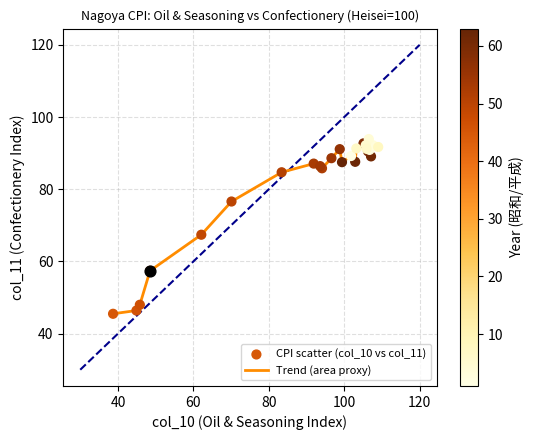

What is the minimum value shown in the chart?

45.5